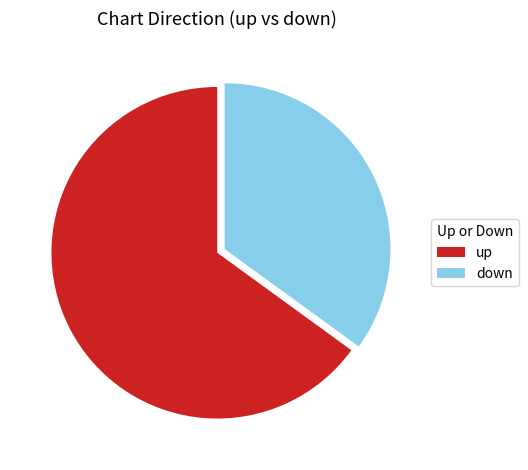

Does down represent more than half of the total?

No